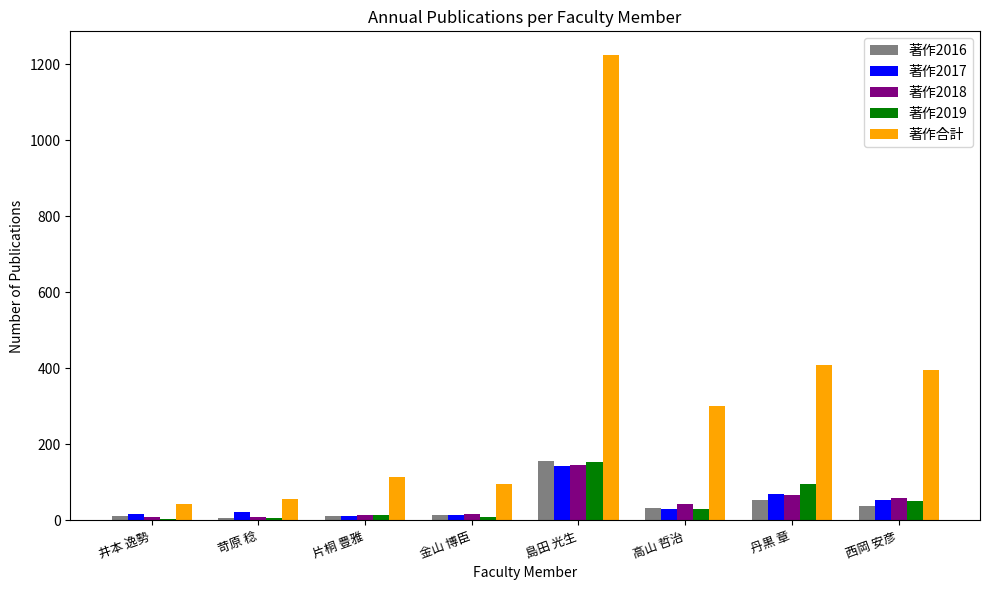

What is the highest value of the 著作2017 series?

143